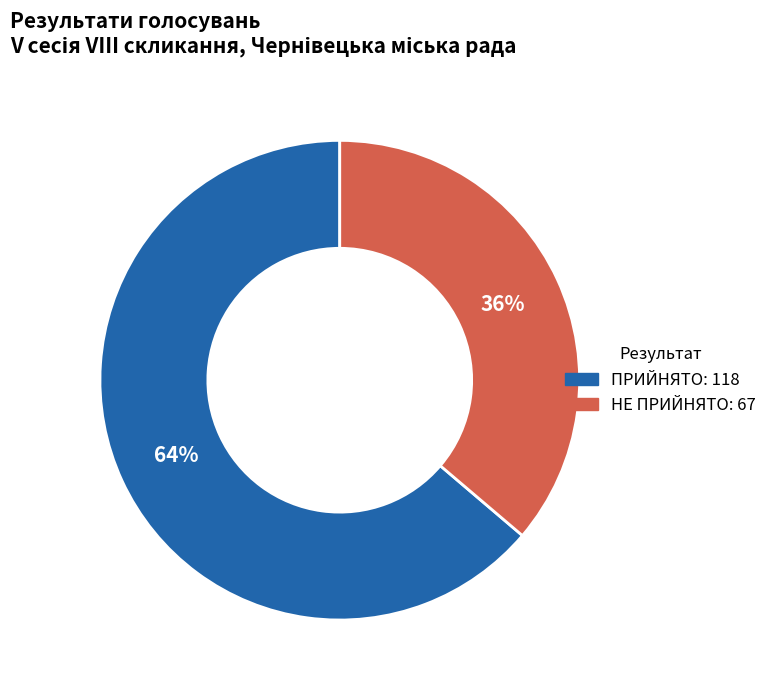

The НЕ ПРИЙНЯТО slice represents 36% of the pie. True or false?

True